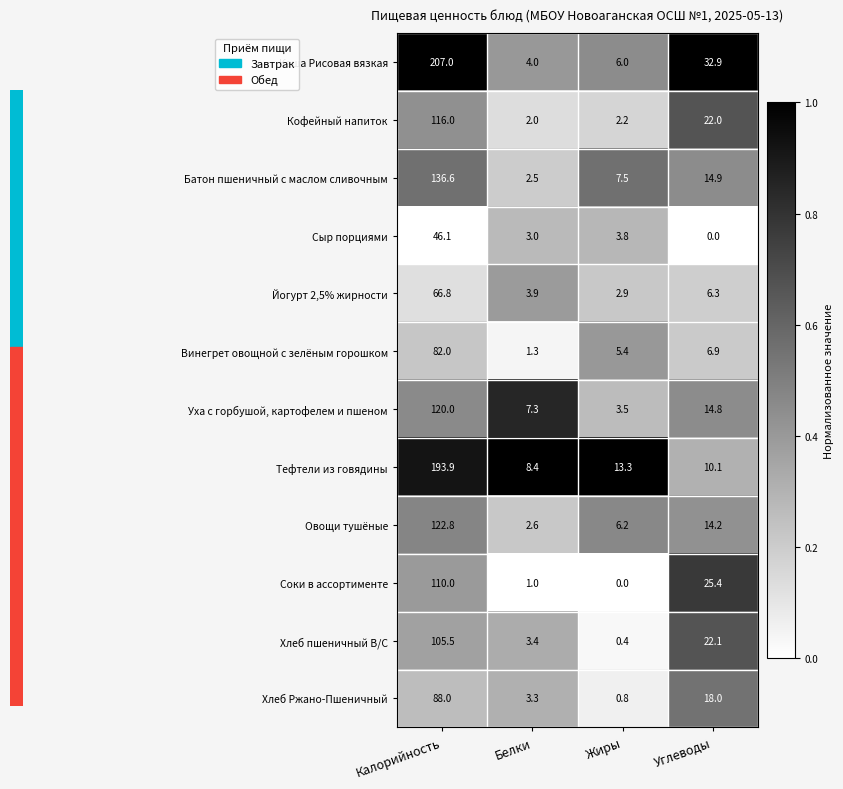

What is the spread (max minus min) of values at Калорийность?

160.9